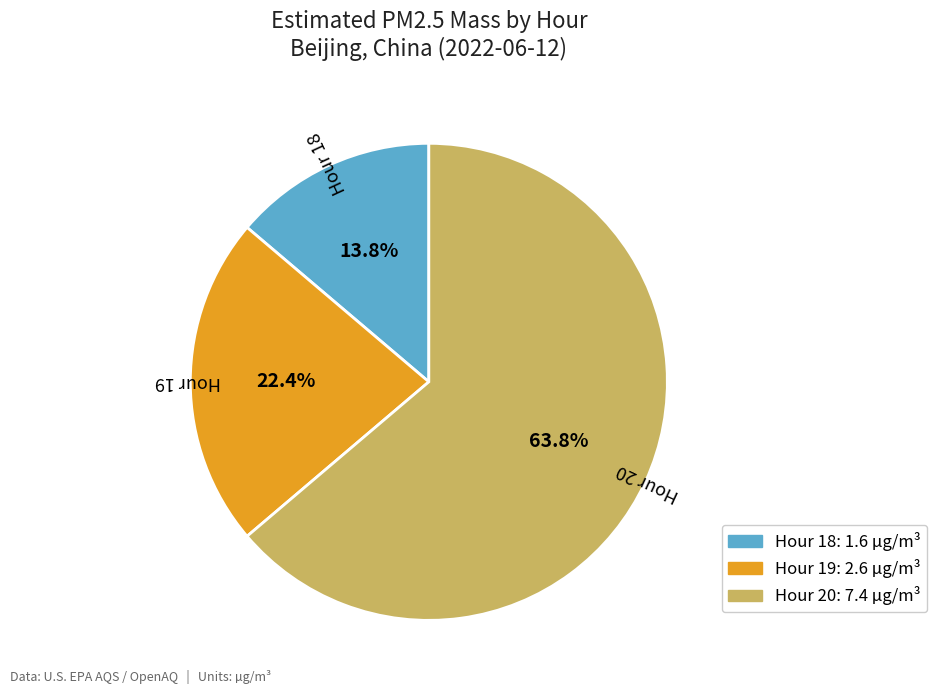

Which slice is the smallest?

18